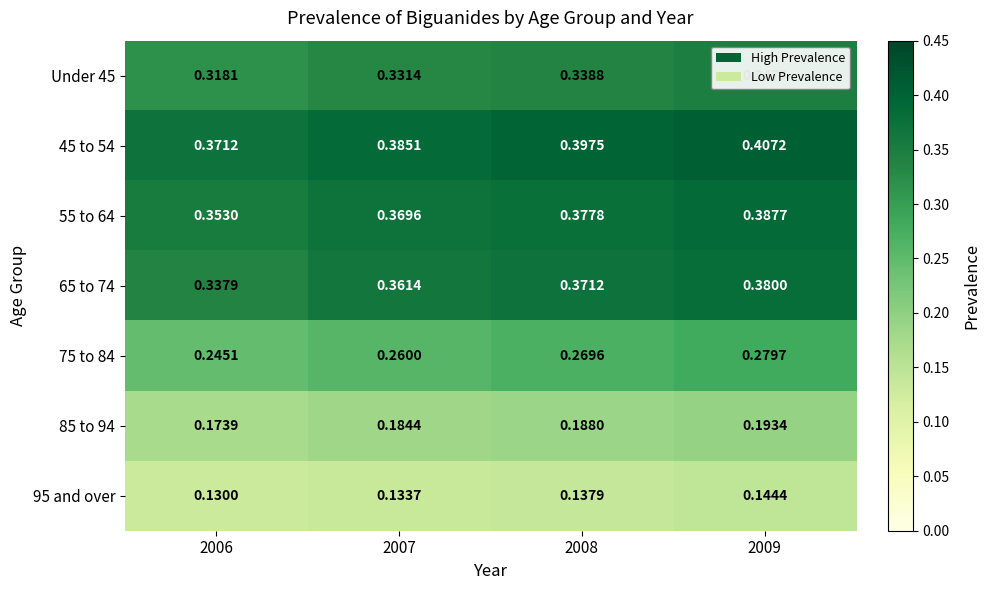

Is the value of Under 45 at 2006 greater than the value of 85 to 94 at 2008?

Yes